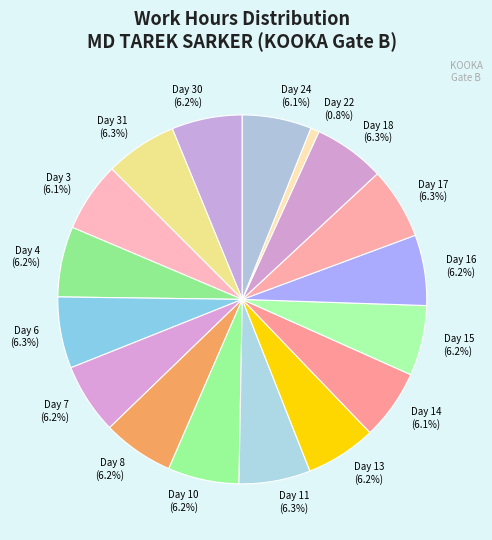

Does Day 11 represent more than half of the total?

No